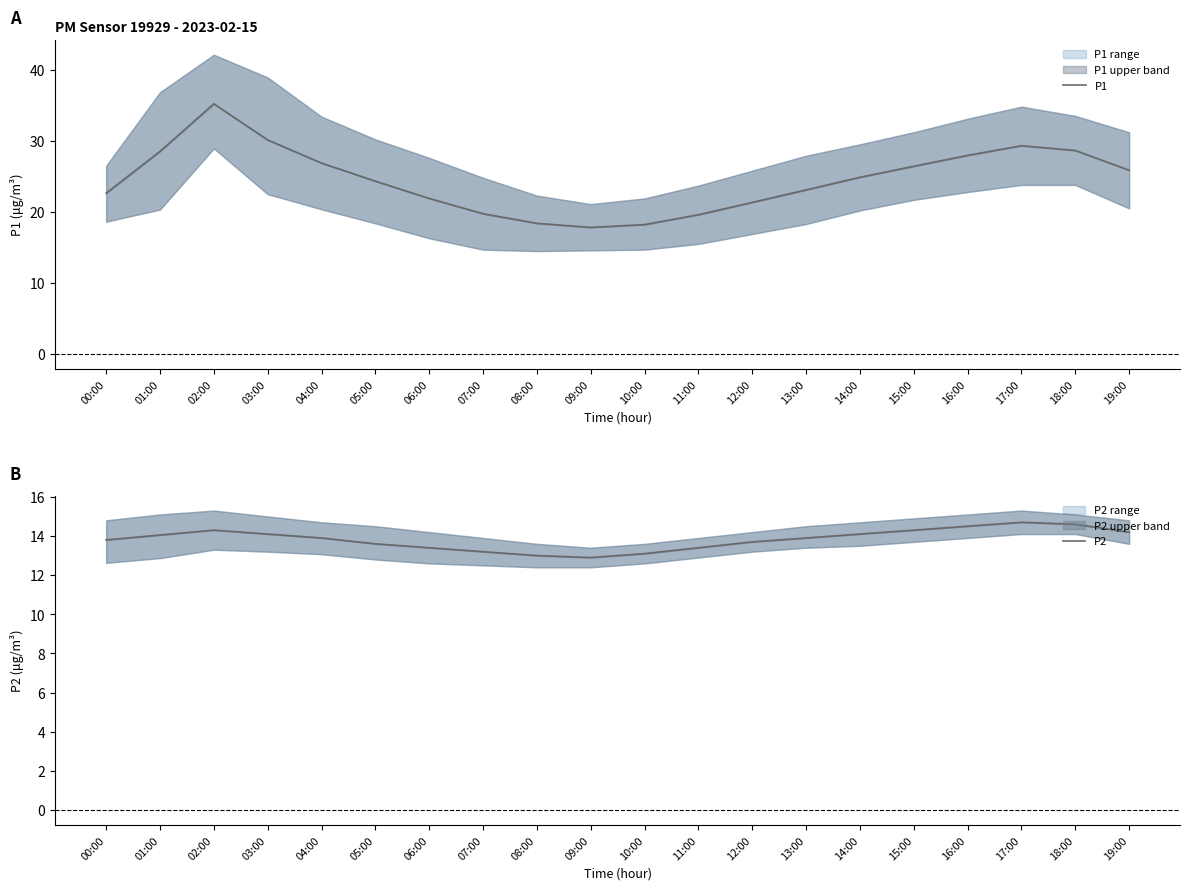

True or false: P1 and P2 cross at least once.

False